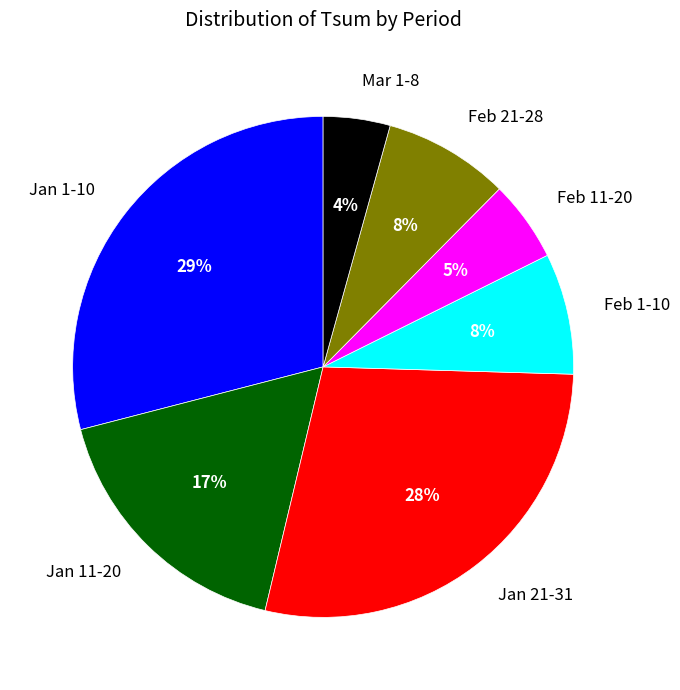

Is there a majority slice in this chart?

No